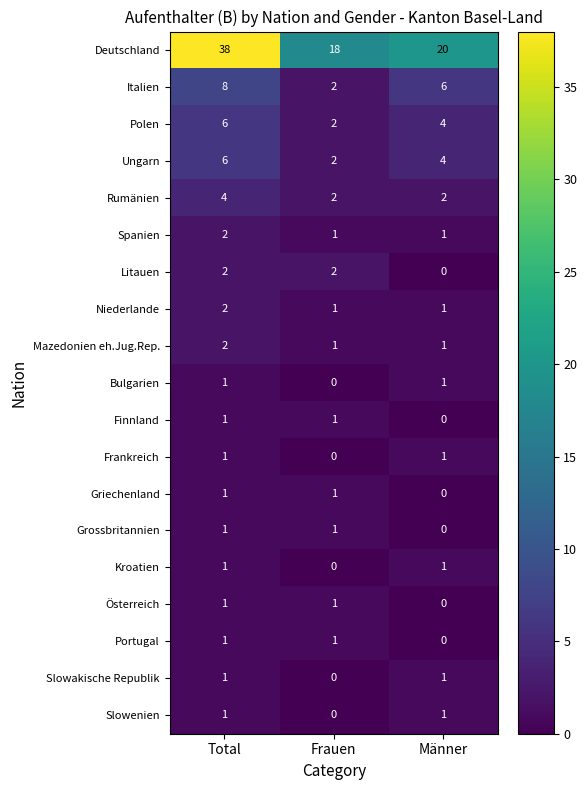

What is the spread (max minus min) of values at Frauen?

18